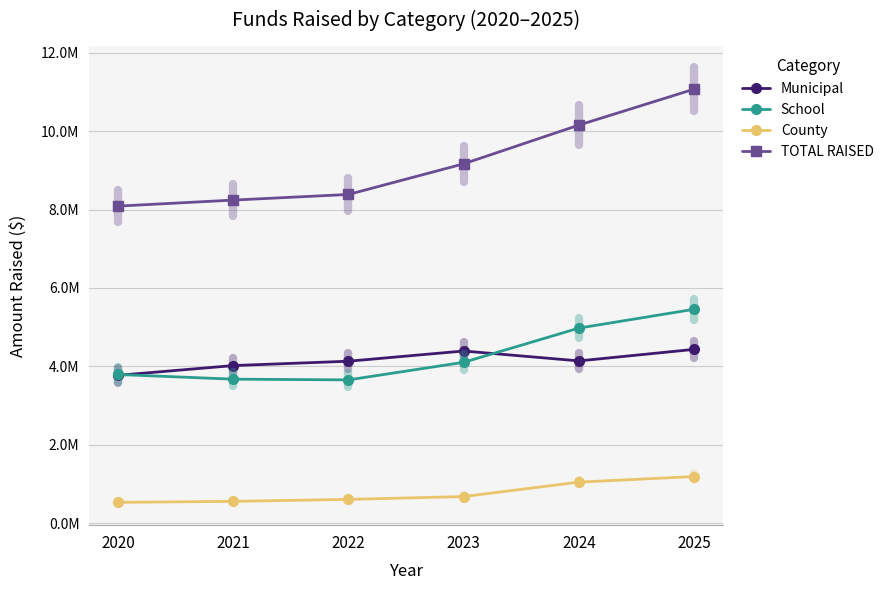

At which category does the chart reach its minimum across all series?

2020